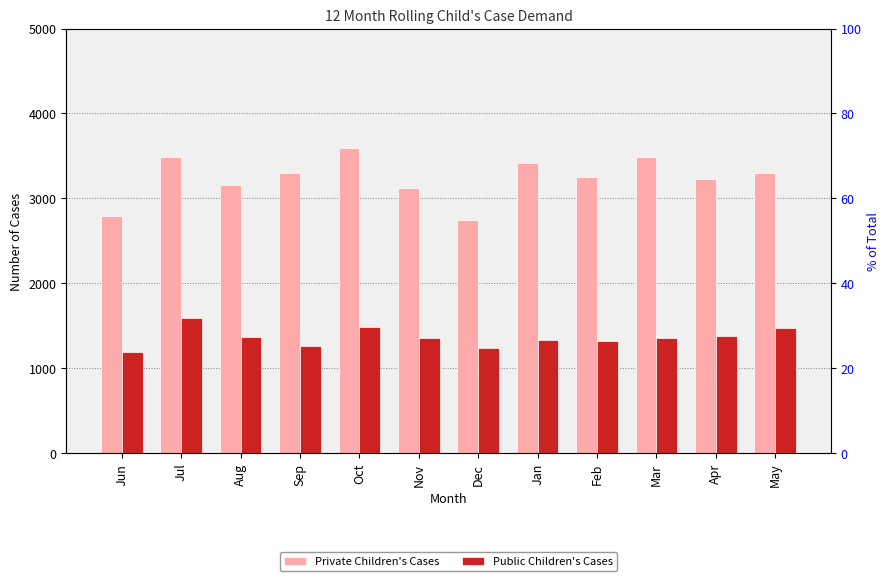

At how many categories does at least one series exceed 3090?

10